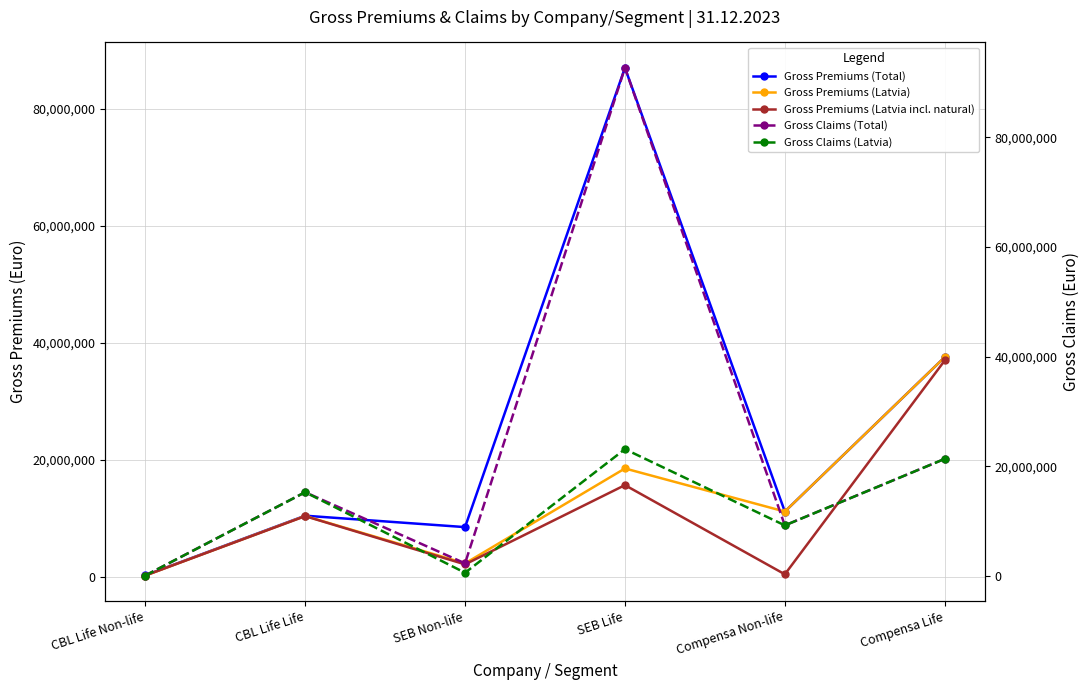

Which series has the widest spread of values?

Gross Claims (Total)